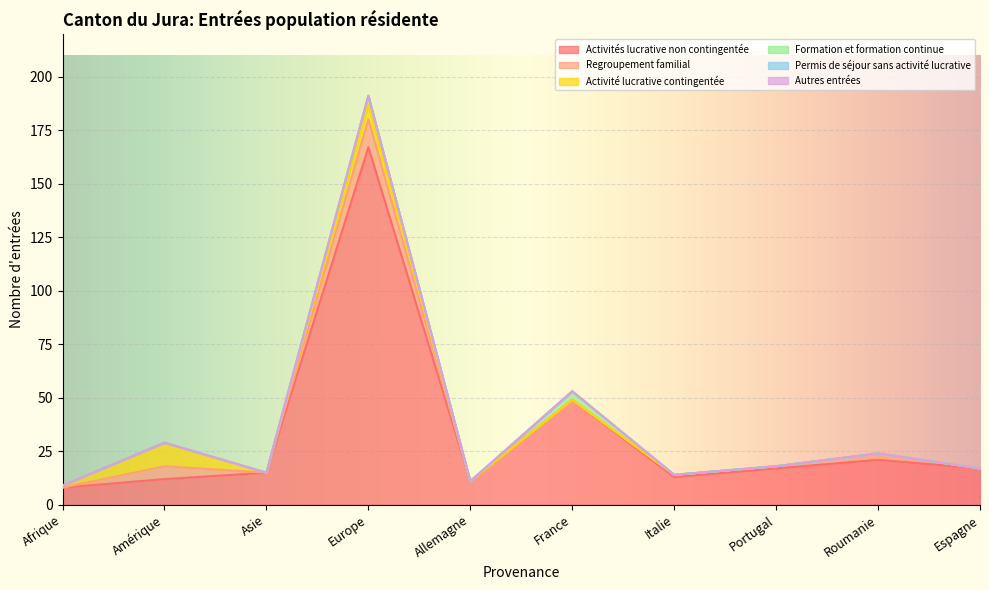

Reading left to right, extract all data points from this chart.

Activités lucrative non contingentée: Afrique=8	Amérique=12	Asie=15	Europe=167	Allemagne=11	France=49	Italie=13	Portugal=17	Roumanie=21	Espagne=17
Regroupement familial: Afrique=0	Amérique=6	Asie=0	Europe=13	Allemagne=0	France=0	Italie=1	Portugal=1	Roumanie=3	Espagne=0
Activité lucrative contingentée: Afrique=1	Amérique=11	Asie=0	Europe=7	Allemagne=0	France=0	Italie=0	Portugal=0	Roumanie=0	Espagne=0
Formation et formation continue: Afrique=0	Amérique=0	Asie=0	Europe=4	Allemagne=0	France=4	Italie=0	Portugal=0	Roumanie=0	Espagne=0
Permis de séjour sans activité lucrative: Afrique=0	Amérique=0	Asie=0	Europe=0	Allemagne=0	France=0	Italie=0	Portugal=0	Roumanie=0	Espagne=0
Autres entrées: Afrique=0	Amérique=0	Asie=0	Europe=0	Allemagne=0	France=0	Italie=0	Portugal=0	Roumanie=0	Espagne=0